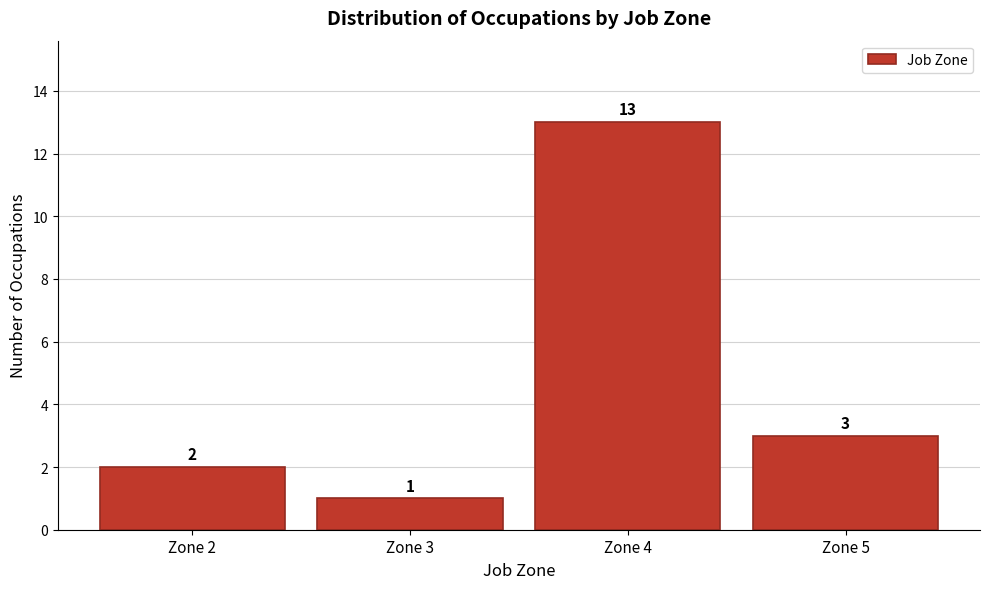

What is the height of the bar covering 4.5 to 5.5 on the x-axis?

3